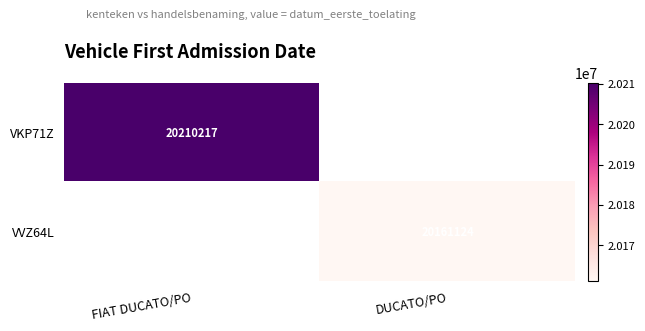

Count the number of categories in the chart.

2